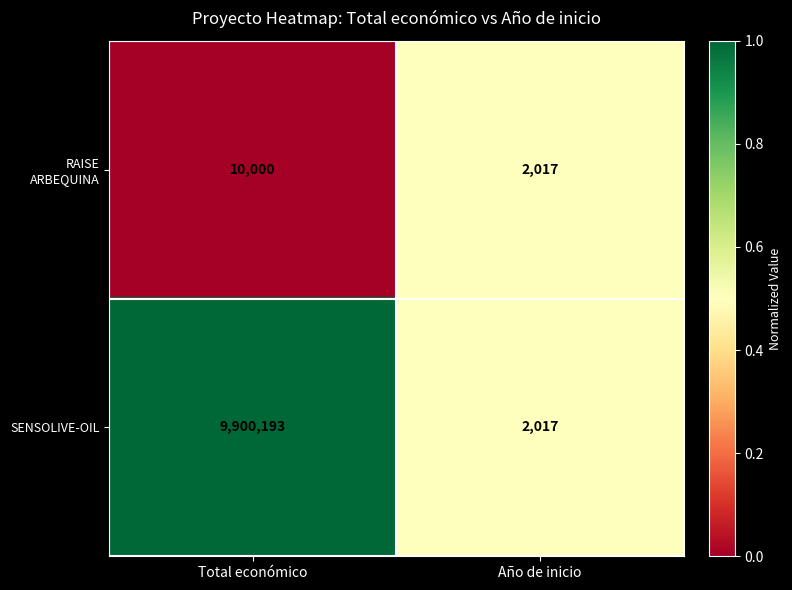

List the series in order of their overall mean, highest first.

SENSOLIVE-OIL, RAISE ARBEQUINA